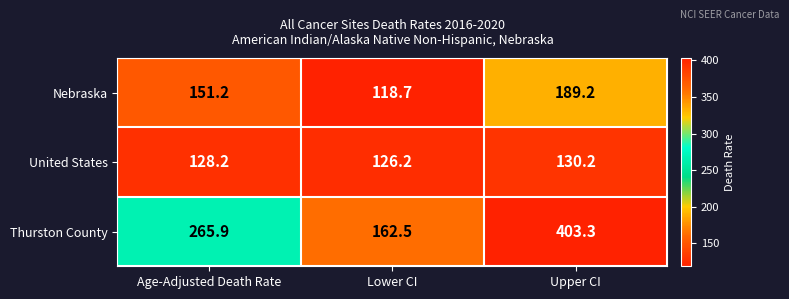

The value of Thurston County at Upper CI is 403.3. True or false?

True